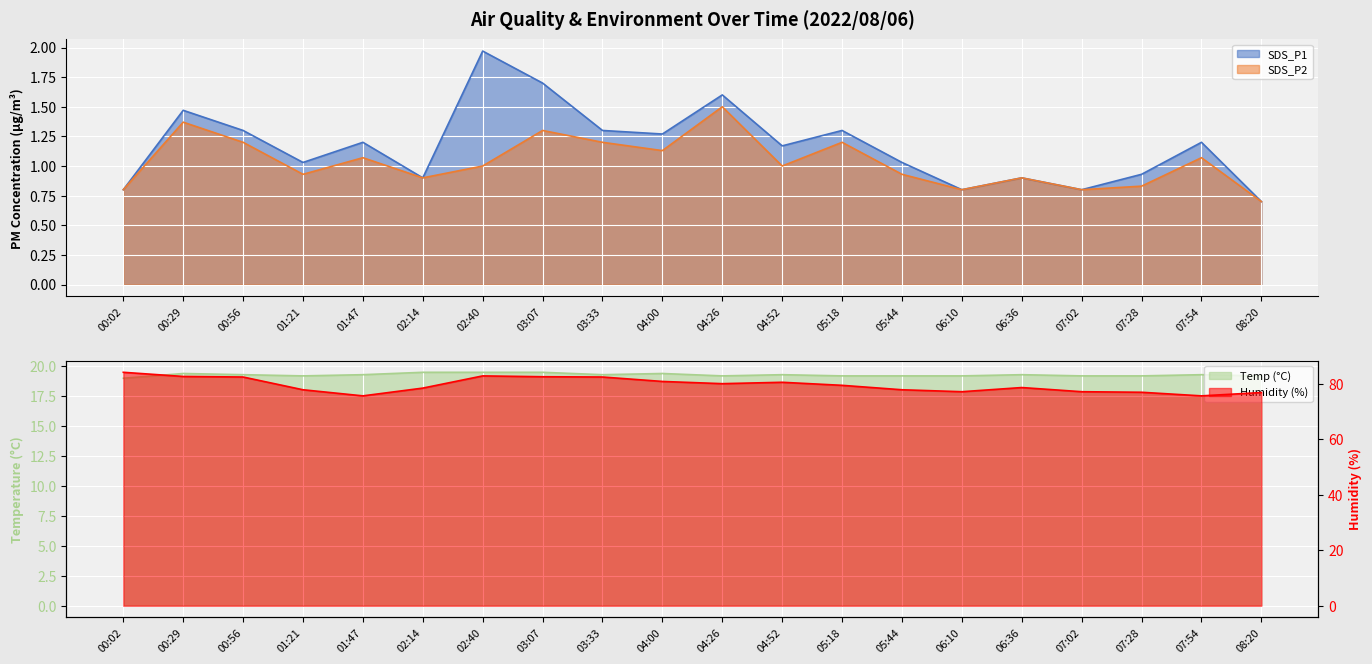

Reading right to left, what are all the values shown in this chart?

SDS_P1: 0.7	1.2	0.9	0.8	0.9	0.8	1.0	1.3	1.2	1.6	1.3	1.3	1.7	2.0	0.9	1.2	1.0	1.3	1.5	0.8
SDS_P2: 0.7	1.1	0.8	0.8	0.9	0.8	0.9	1.2	1.0	1.5	1.1	1.2	1.3	1.0	0.9	1.1	0.9	1.2	1.4	0.8
Temp: 19.2	19.3	19.2	19.2	19.3	19.2	19.2	19.2	19.3	19.2	19.4	19.3	19.5	19.5	19.5	19.3	19.2	19.3	19.4	19.0
Humidity: 76.9	75.7	77.0	77.2	78.7	77.2	77.9	79.5	80.6	80.1	80.9	82.5	82.6	82.9	78.5	75.7	77.9	82.5	82.7	84.2